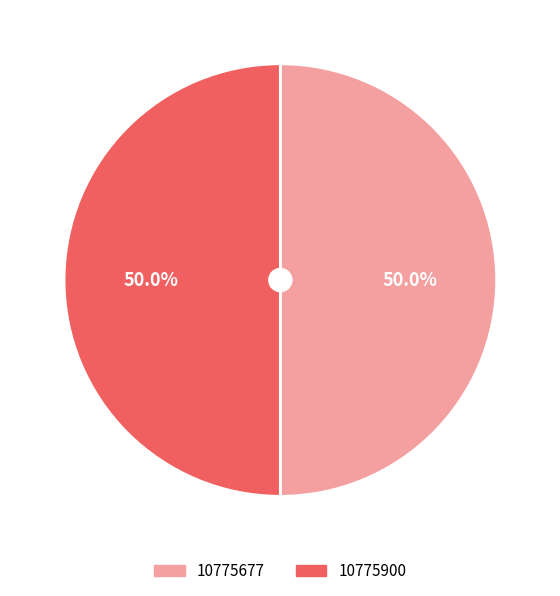

How many segments does this pie chart have?

2